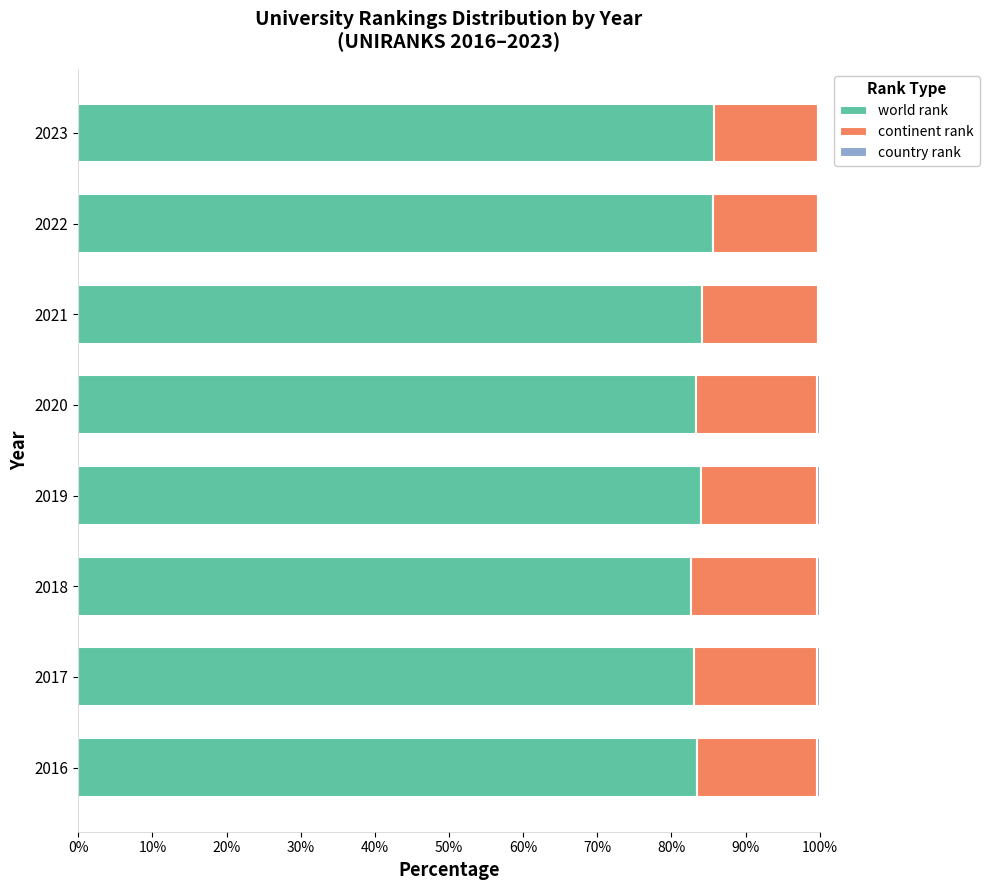

What is the maximum value for world rank?

85.7